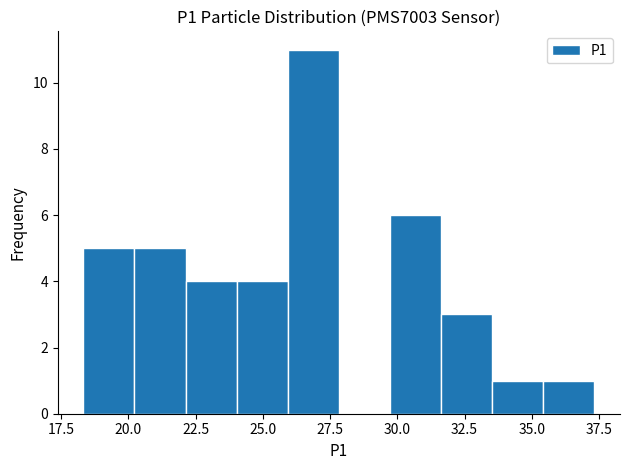

Around what value on the x-axis is the tallest bar? Give the approximate position of its centre, as read against the axis.

27.0